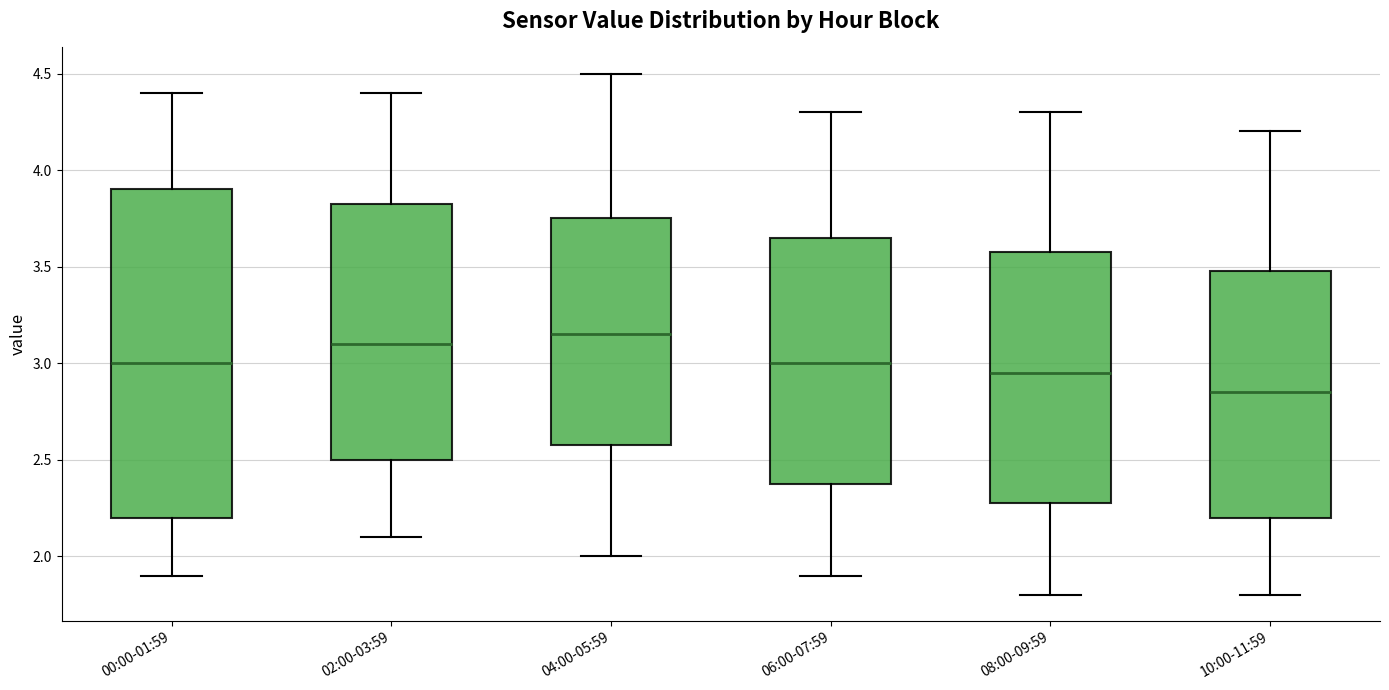

Comparing the boxes themselves (not the whiskers), which one is the tallest?

00:00-01:59